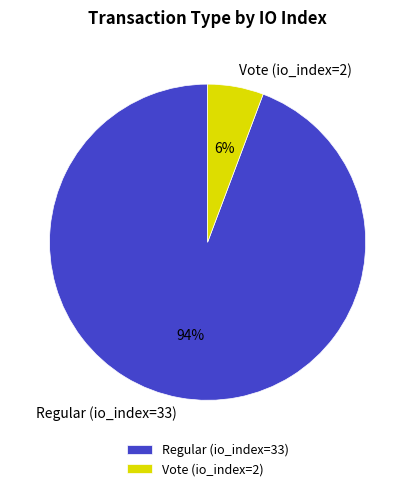

Which category has the smallest portion of the pie?

Vote (io_index=2)